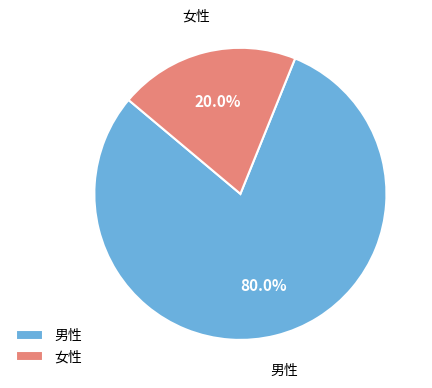

Which has a higher value, 男性 or 女性?

男性